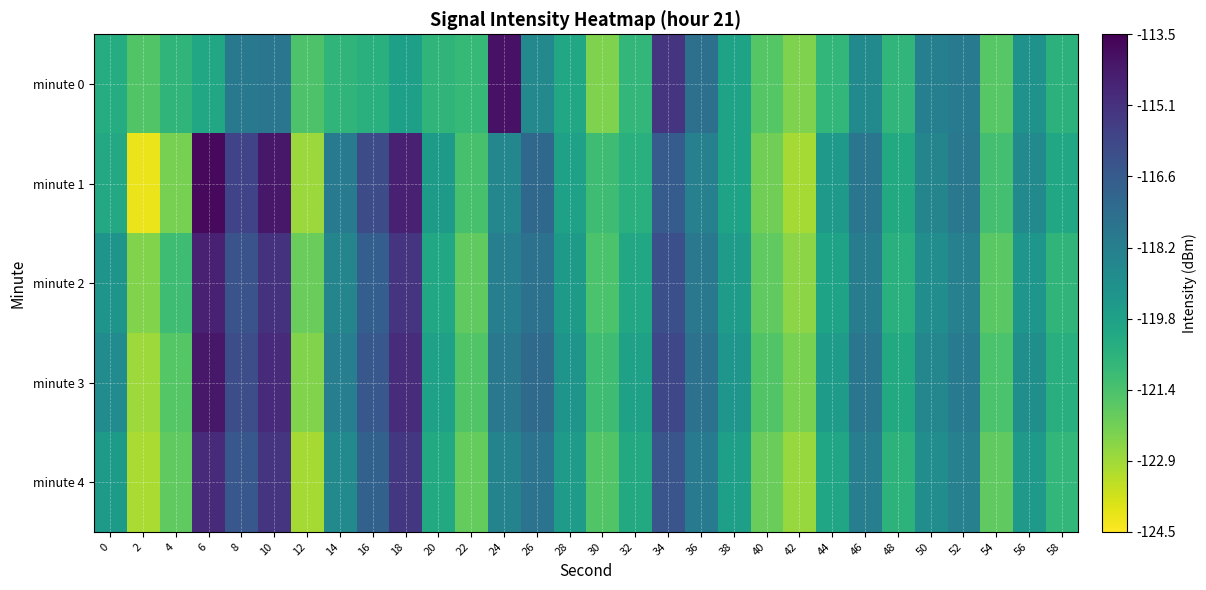

Which has a higher value, 58 or 18?

18